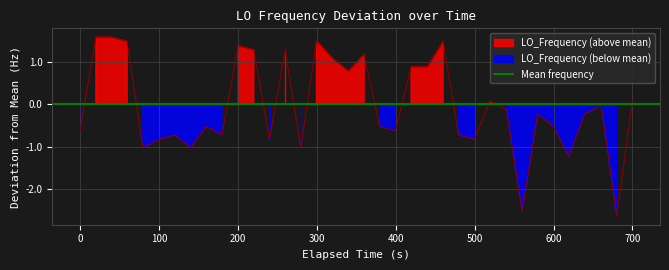

True or false: there are more than 2 points higher than both neighbors.

True